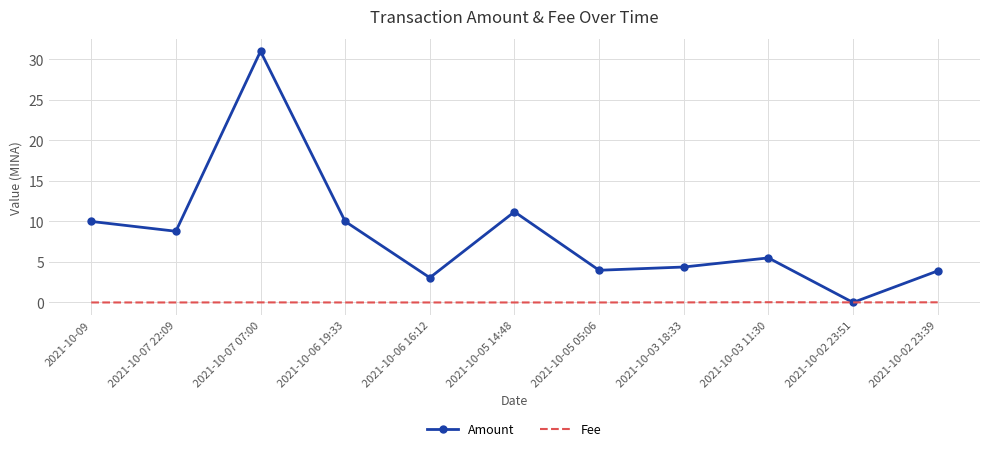

At which label is Amount closest to 15?

2021-10-05 14:48